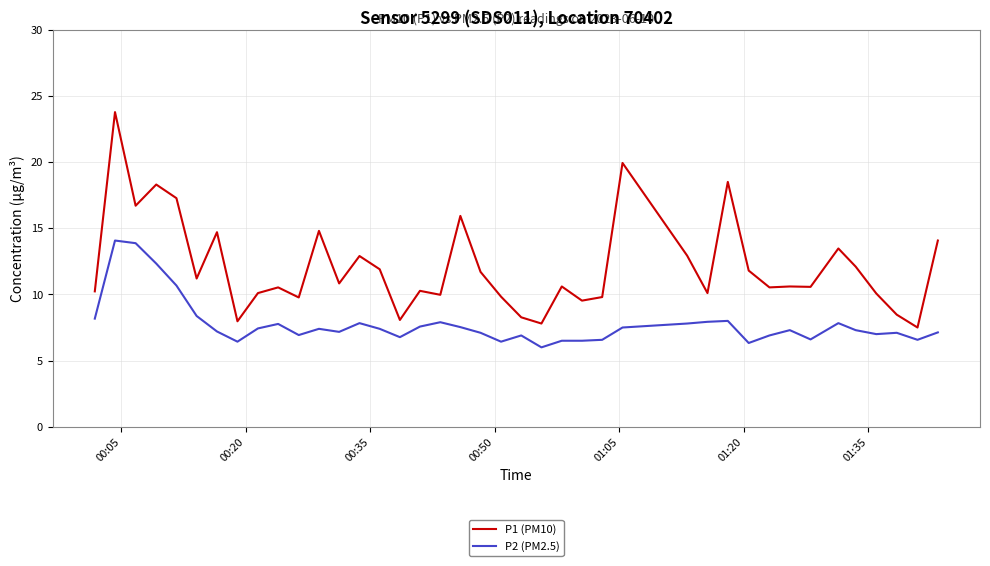

List the series in order of their peak value, lowest first.

P2 (PM2.5), P1 (PM10)